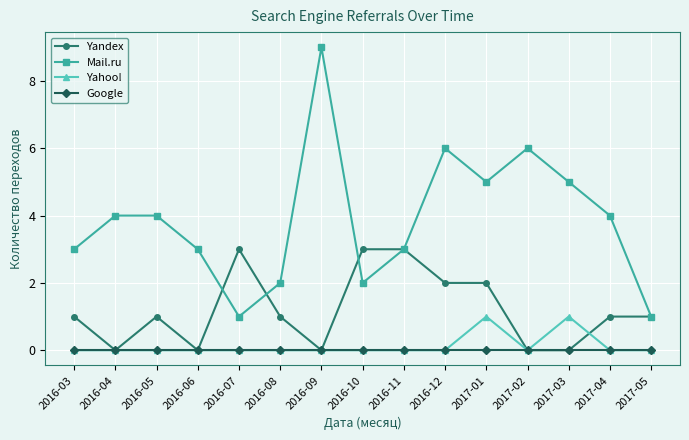

Does the chart have visible grid lines?

Yes